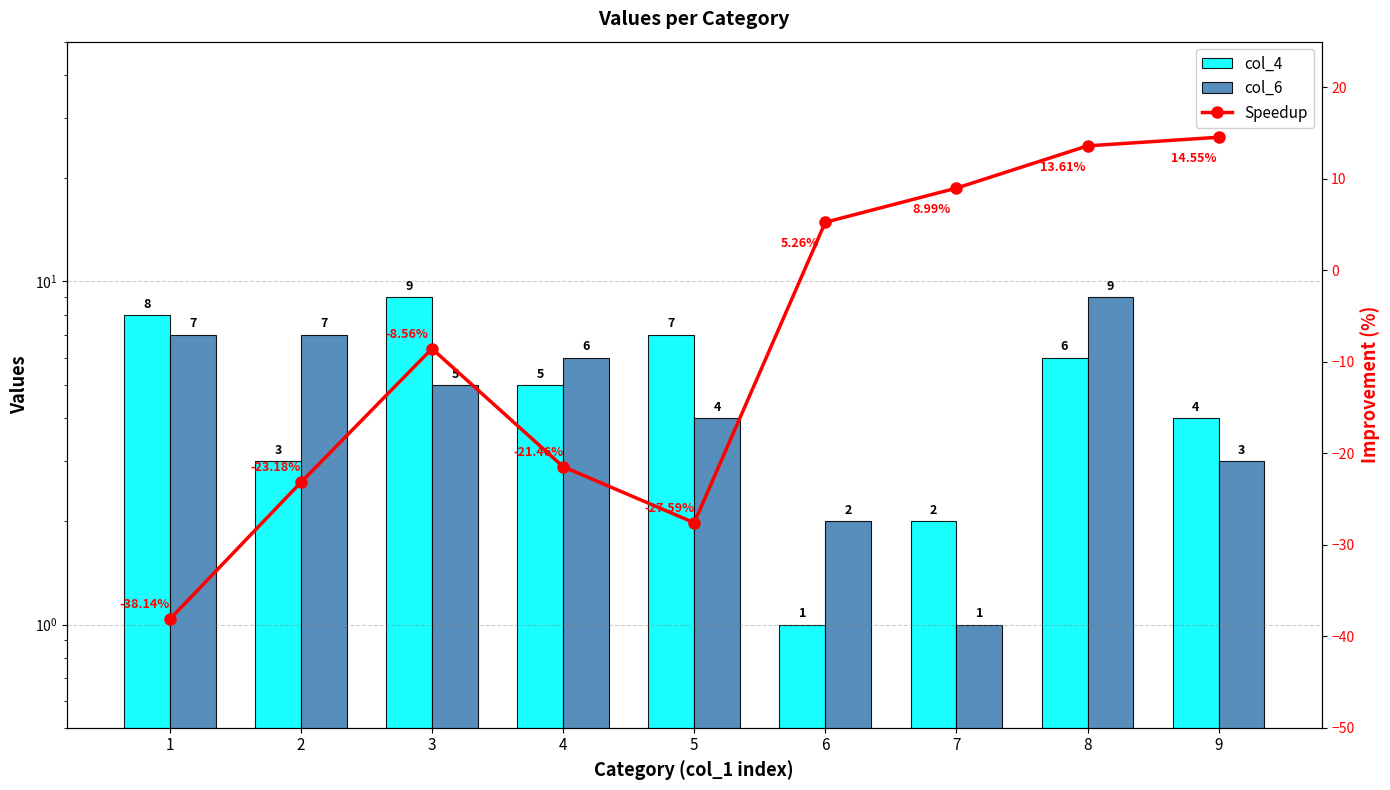

Rank the categories by col_6 value from highest to lowest.

8, 1, 2, 4, 3, 5, 9, 6, 7